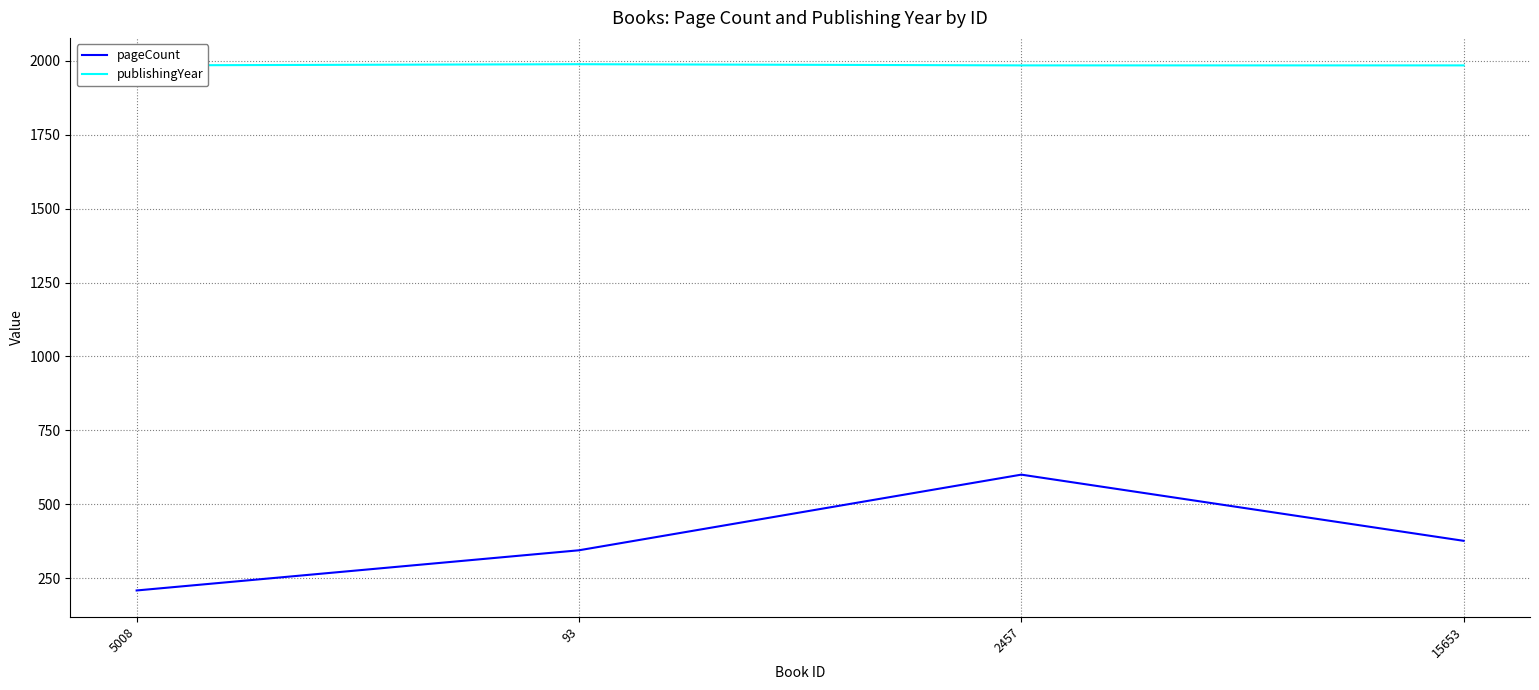

What is the average value of the publishingYear series?

1986